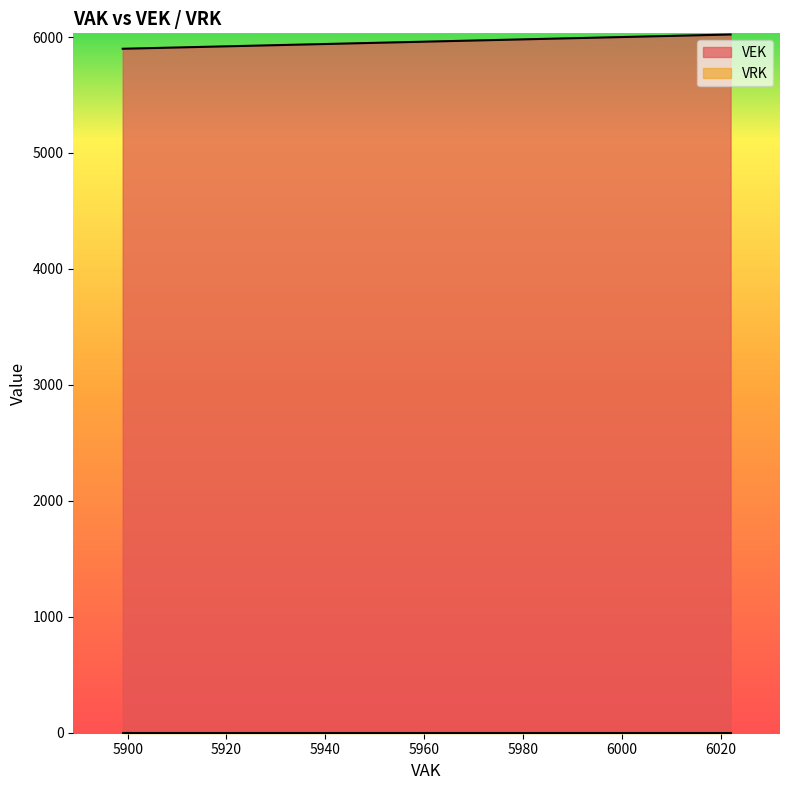

What is the maximum value shown in the chart?

6022